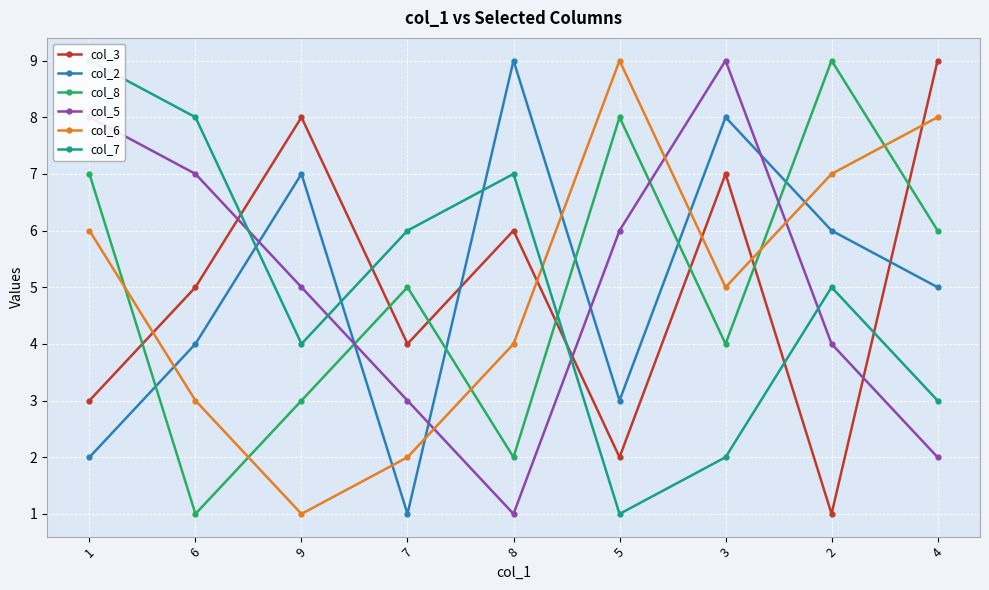

The col_6 series shows 12 at 2. True or false?

False